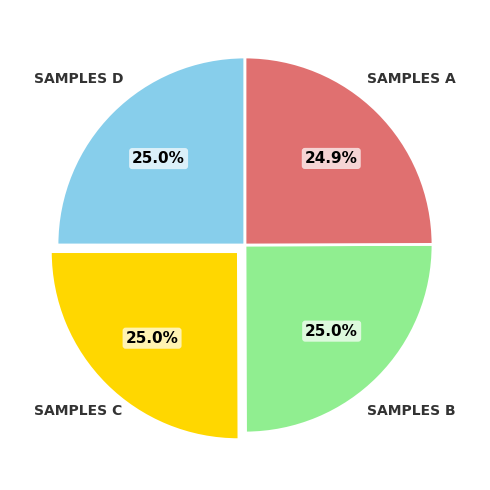

Is there any slice that represents more than half of the pie?

No